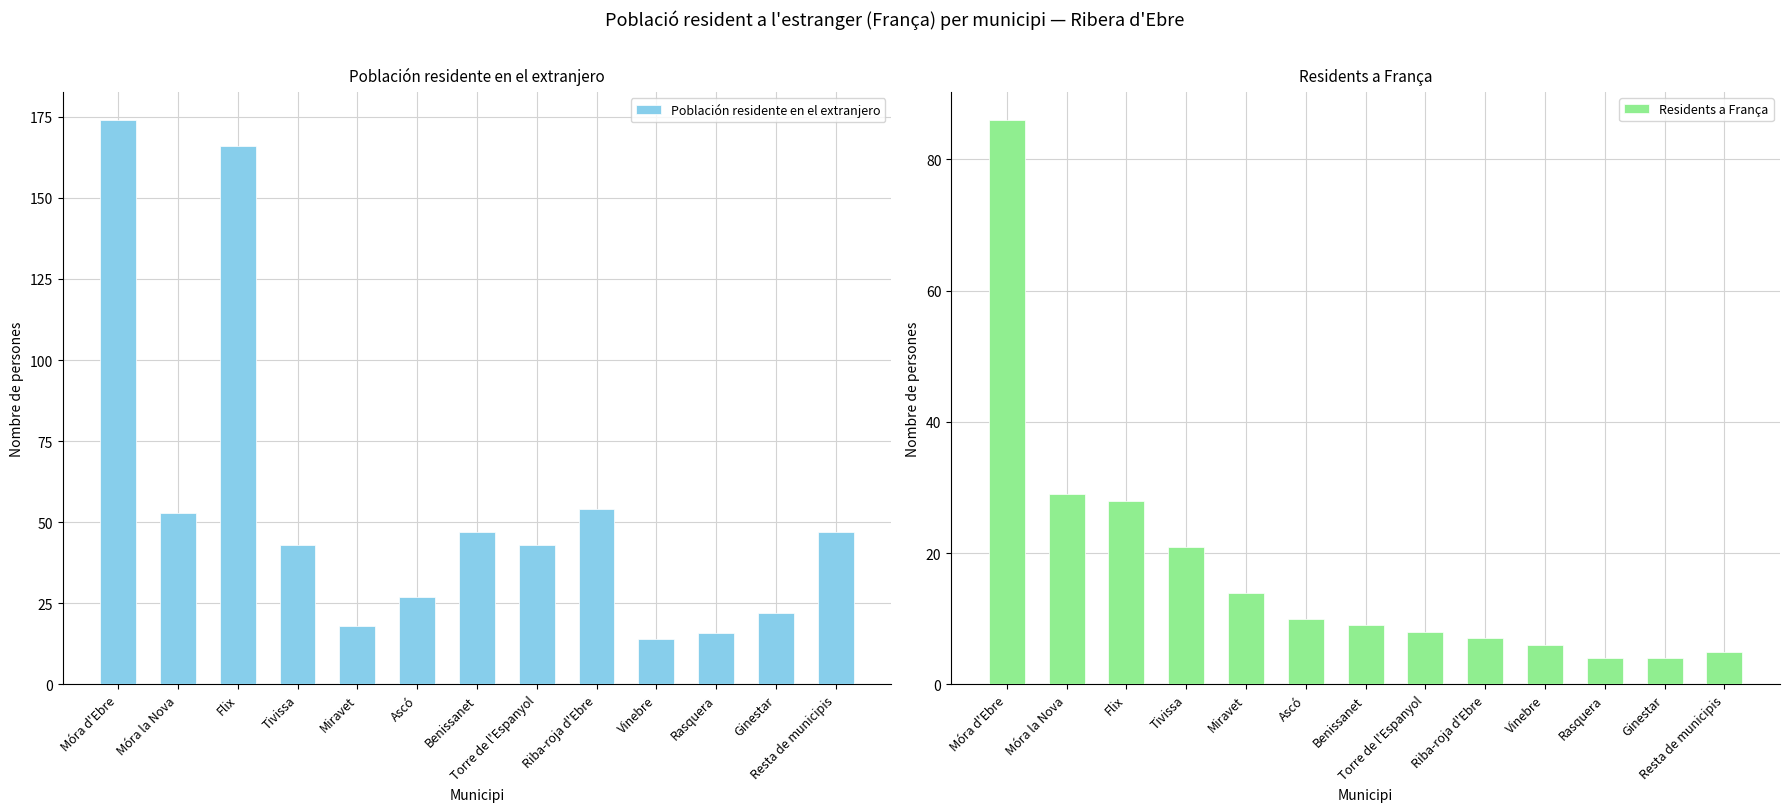

What is the spread (max minus min) of values at Rasquera?

12